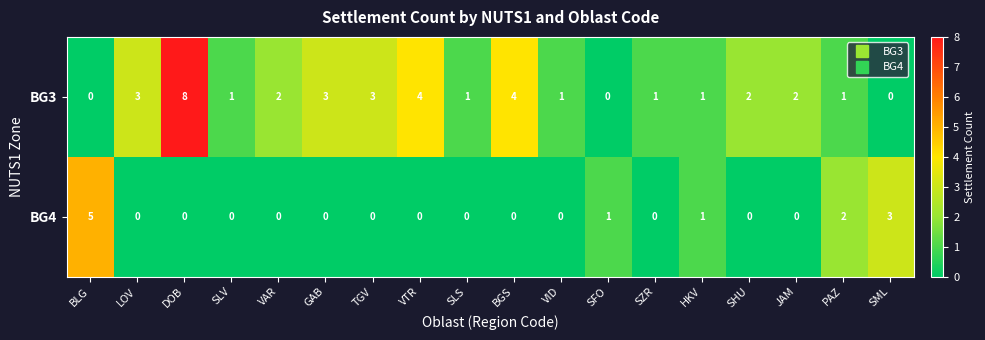

The value of BG3 at SML is 4. True or false?

False